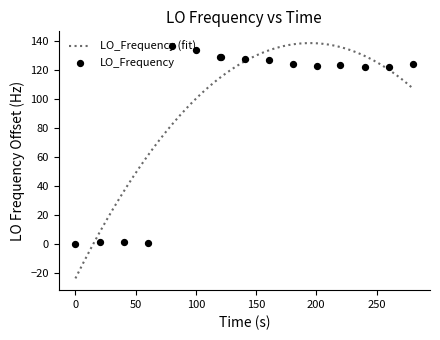

Which has a higher value, 1621068995.4 or 1621068975.5?

1621068995.4